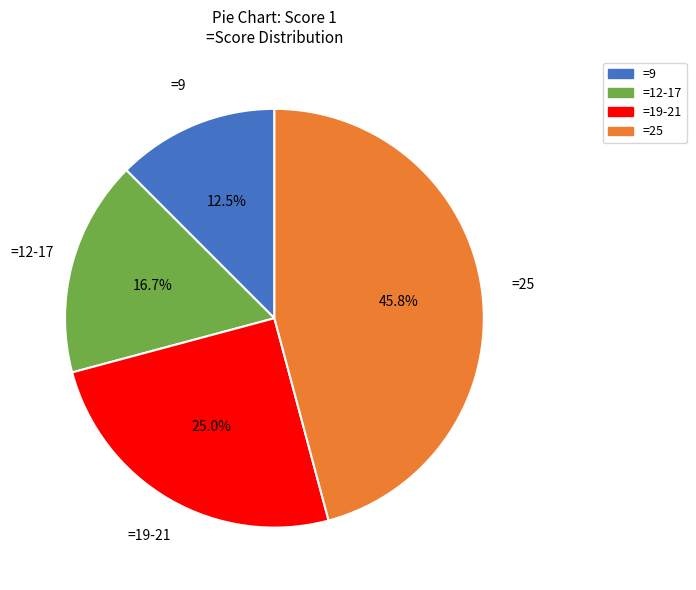

How many segments does this pie chart have?

4